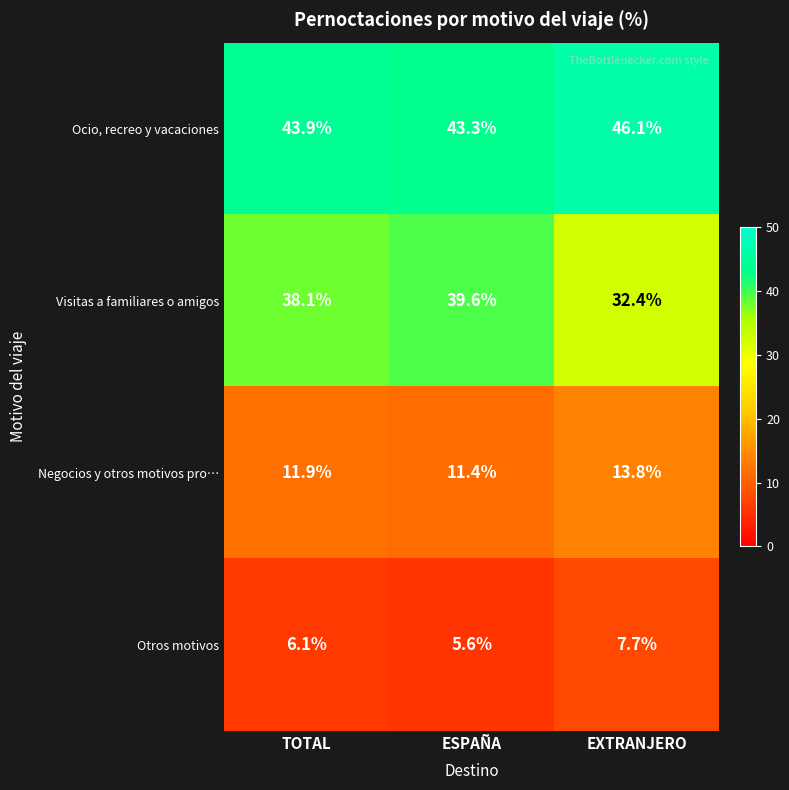

Reading left to right, extract all data points from this chart.

Ocio, recreo y vacaciones: TOTAL=43.9	ESPAÑA=43.3	EXTRANJERO=46.1
Visitas a familiares o amigos: TOTAL=38.1	ESPAÑA=39.6	EXTRANJERO=32.4
Negocios y otros motivos pro…: TOTAL=11.9	ESPAÑA=11.4	EXTRANJERO=13.8
Otros motivos: TOTAL=6.1	ESPAÑA=5.6	EXTRANJERO=7.7